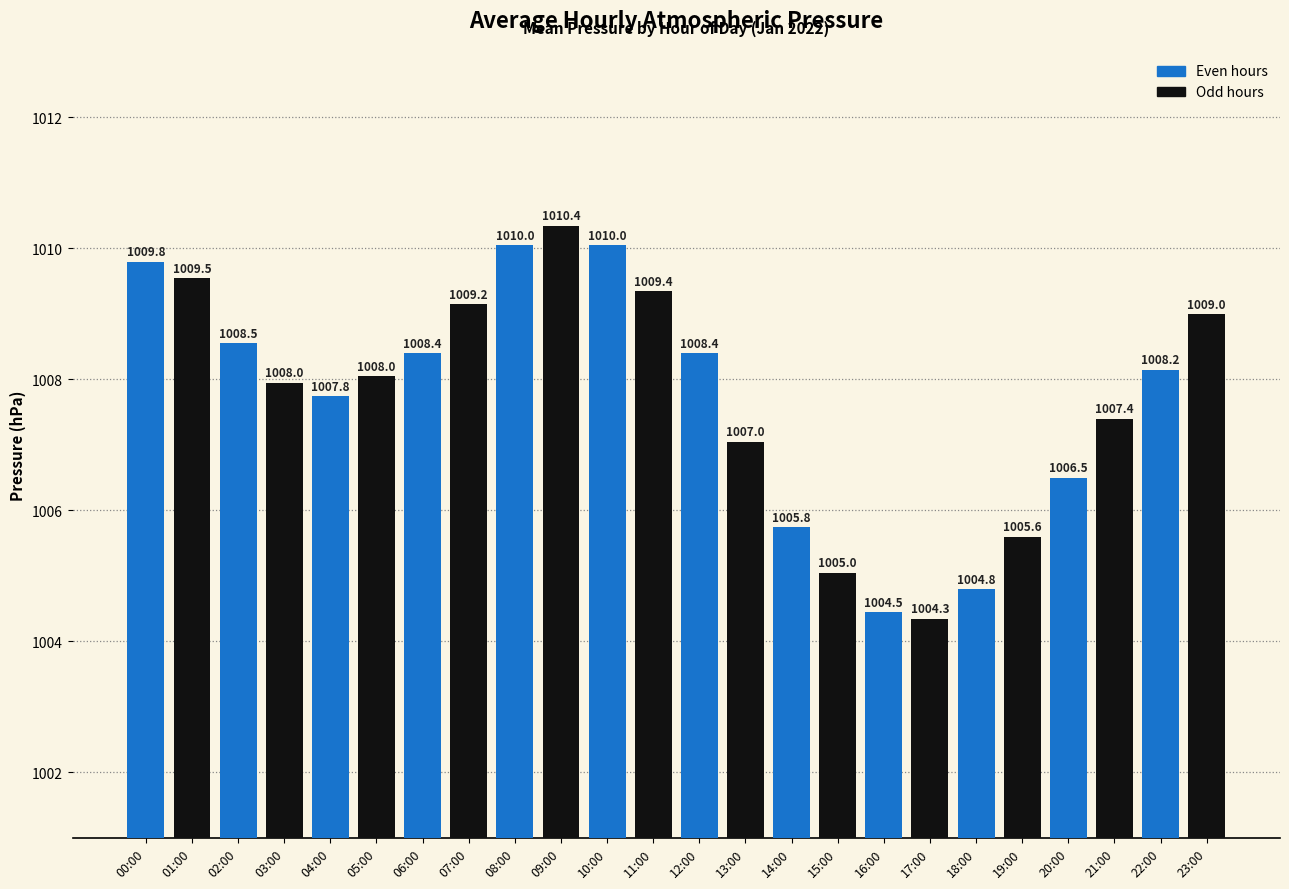

What is the difference between the values at 10:00 and 04:00?

2.3